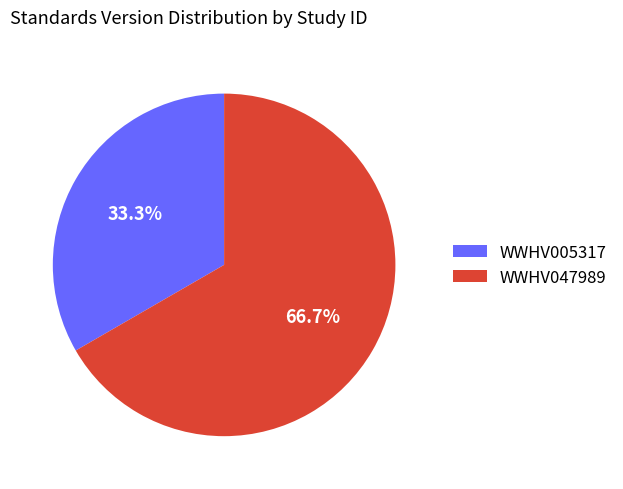

What is the ratio of the value at WWHV047989 to the value at WWHV005317?

2.0